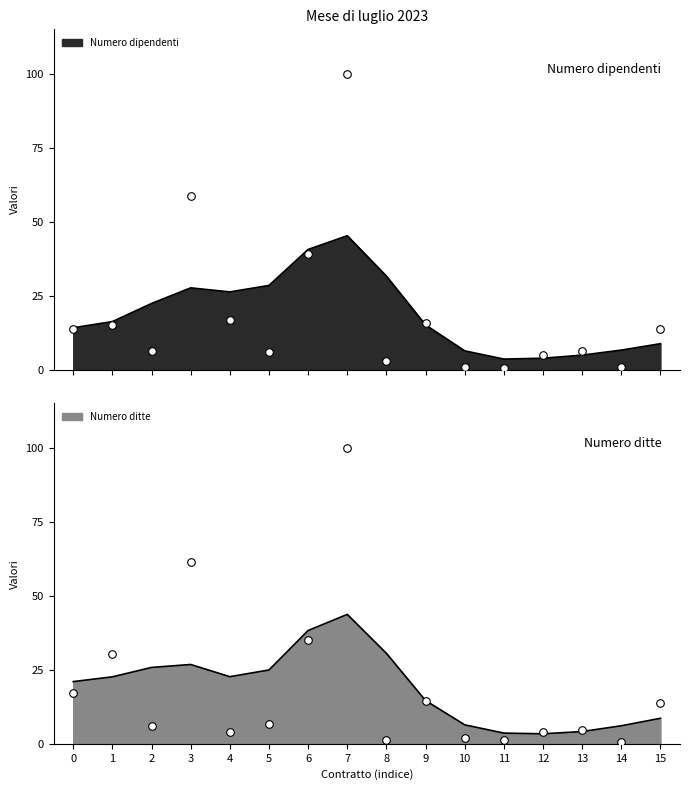

Which series reaches the minimum Y coordinate?

Numero dipendenti